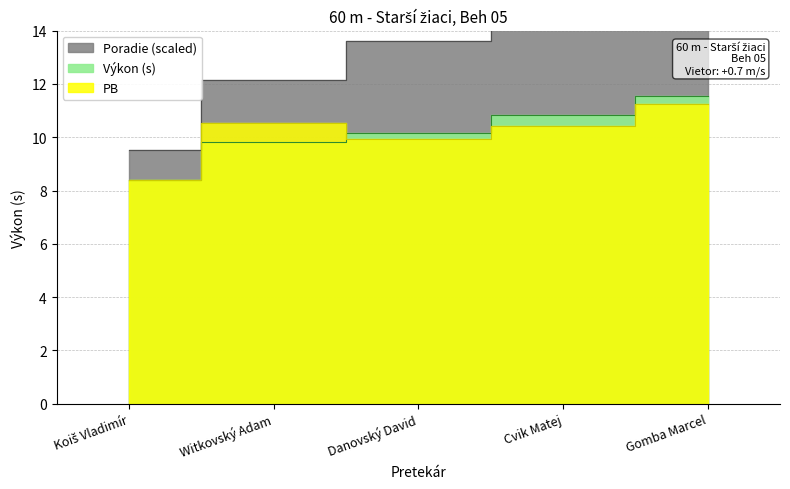

What is the label of the 4th point from the left?

Cvik Matej